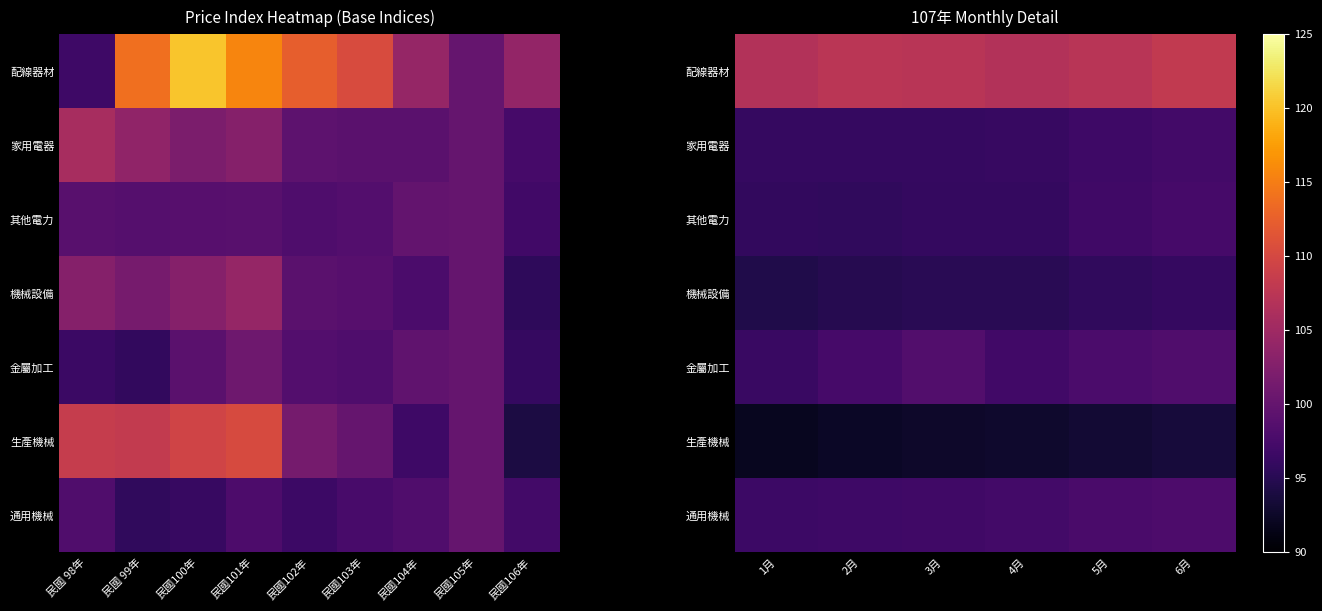

What is the difference between the second highest and minimum values in the 家用電器 series?

0.7